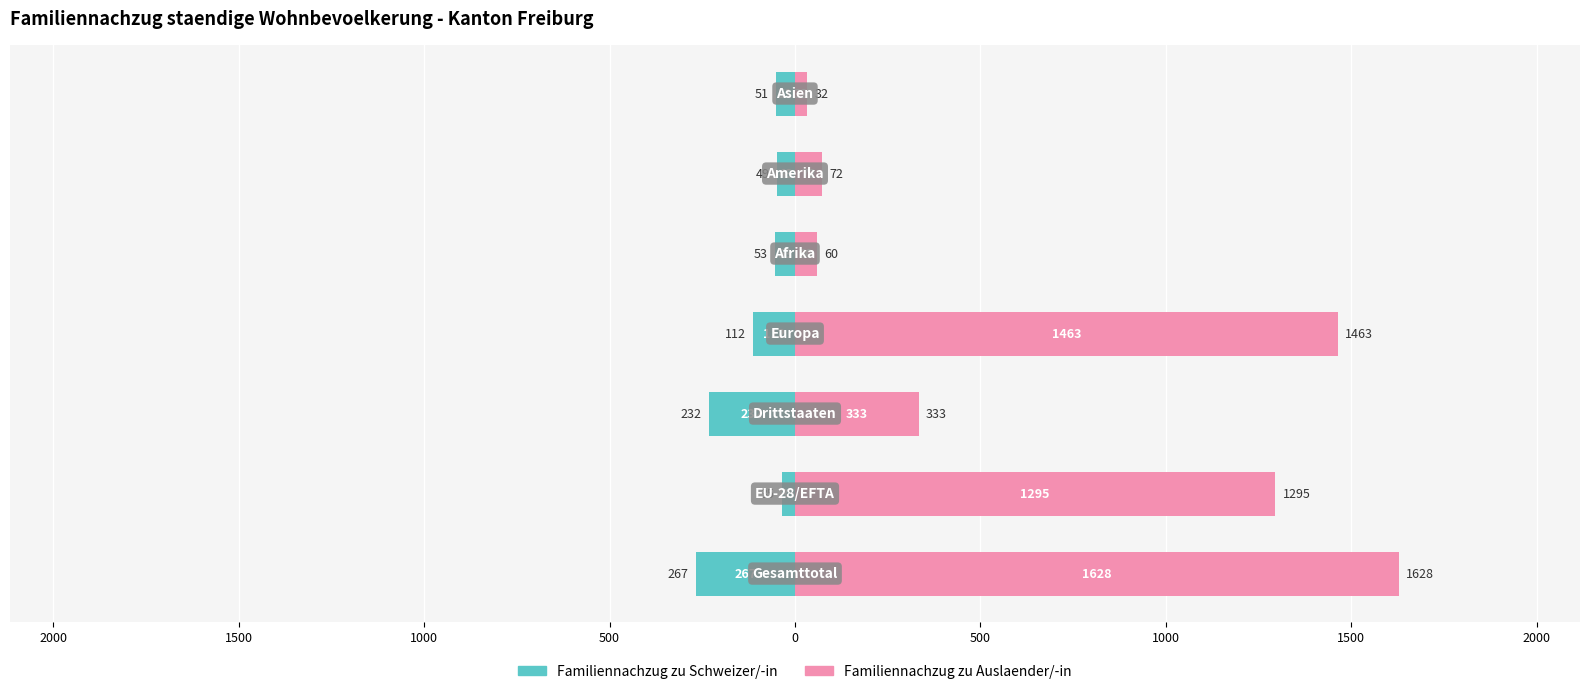

How many bars are there in each group?

2